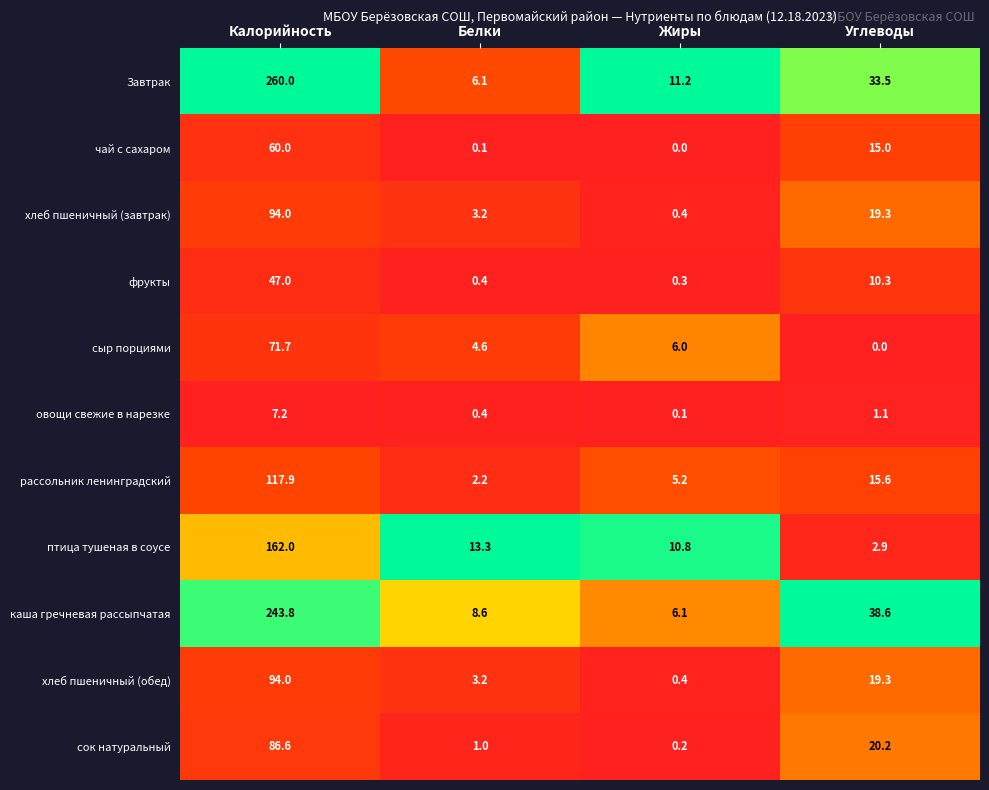

Which series has the largest total across all categories?

Завтрак